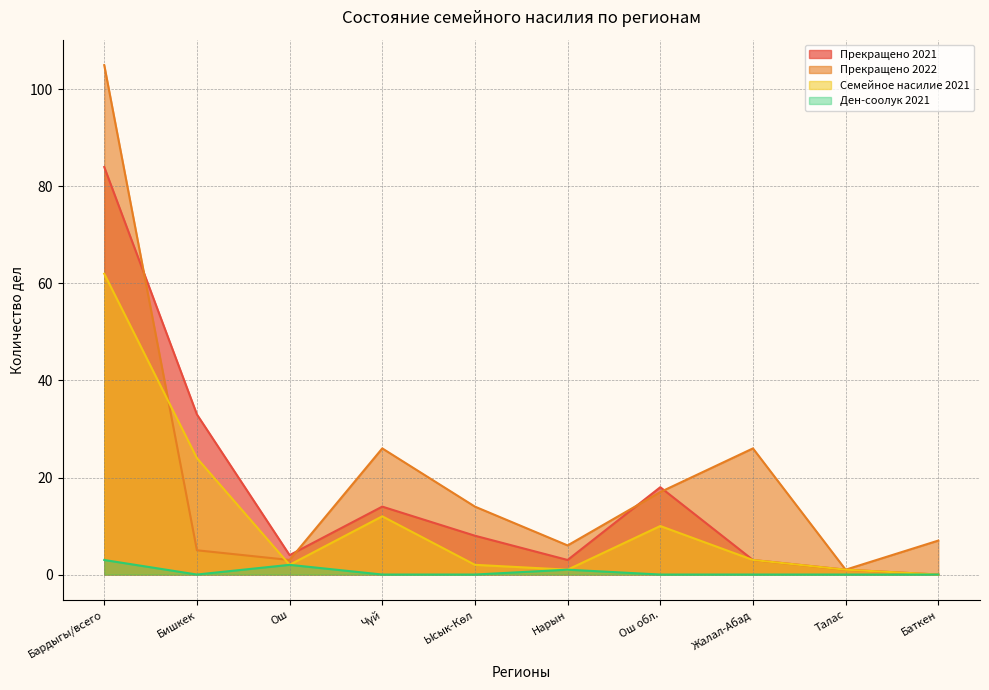

What is the greatest value displayed?

105